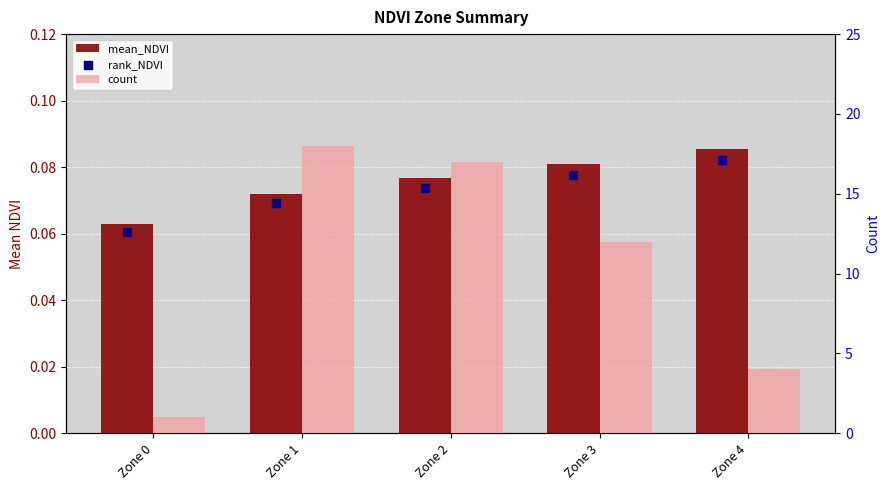

Is the value of count at Zone 0 greater than the value of mean_NDVI at Zone 4?

Yes